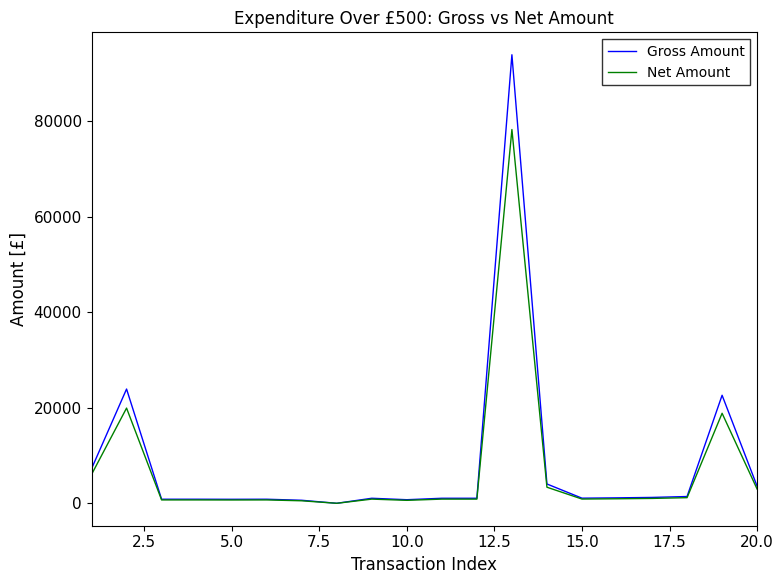

Does the chart have visible grid lines?

No